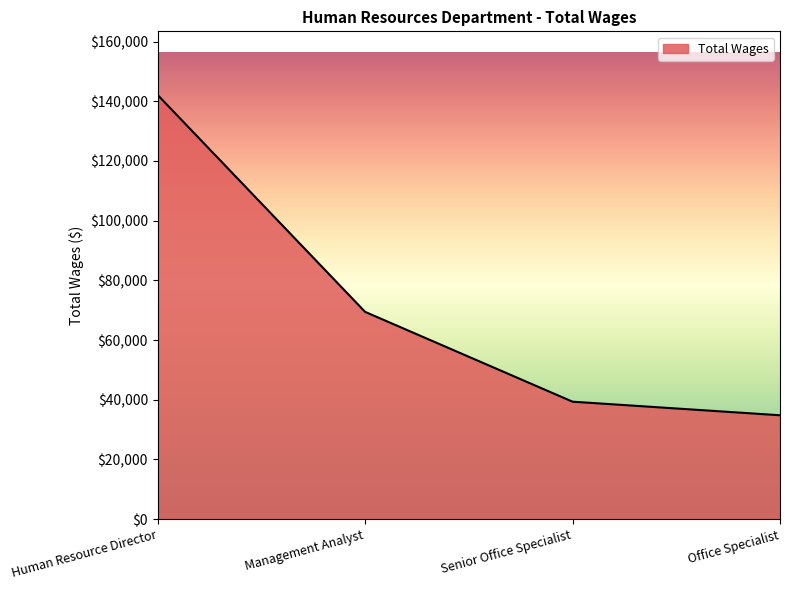

Between Senior Office Specialist and Human Resource Director, which is larger?

Human Resource Director